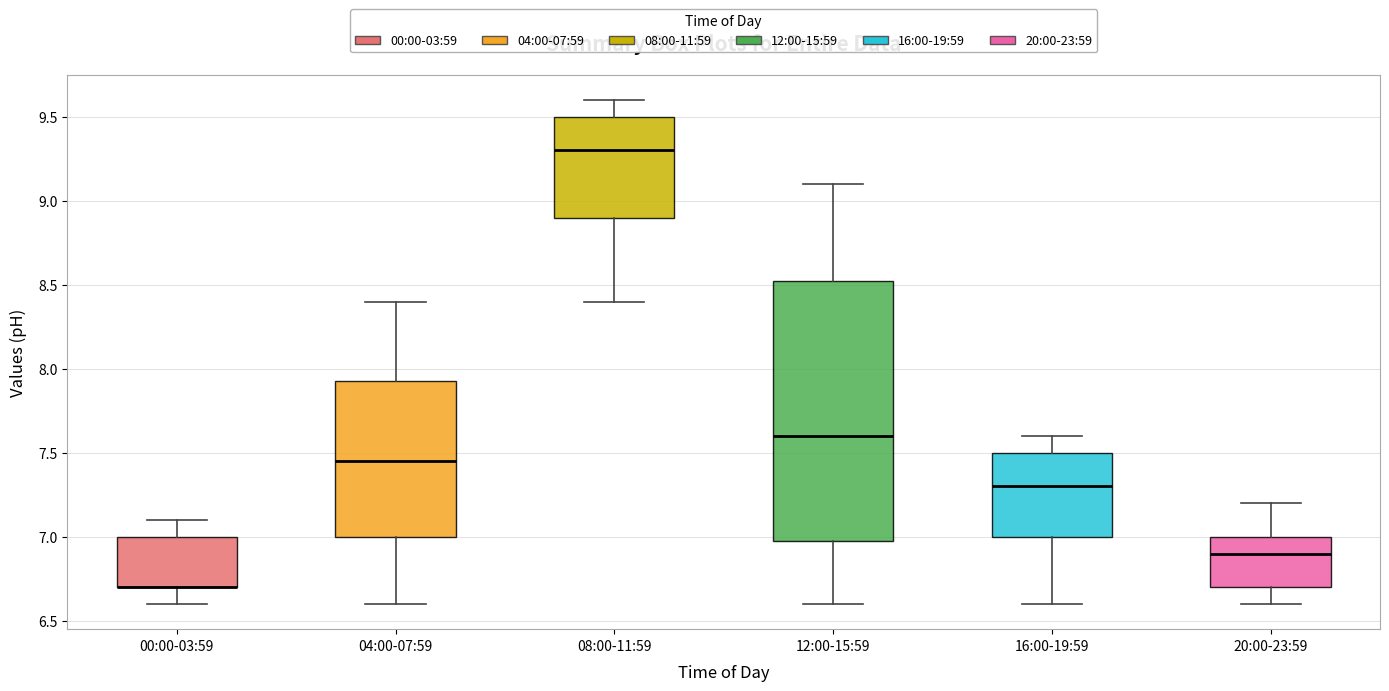

Reading left to right, transcribe this box plot: for each box, give where its median line is, the range the box spans, and where its two whiskers end, as read against the y-axis. The values are not printed on the chart, so give them approximately, as read against the axis.

00:00-03:59: median 6.70 (drawn on the box's lower edge), box 6.70 to 7.00, whiskers 6.60 to 7.10
04:00-07:59: median 7.45, box 7.00 to 7.95, whiskers 6.60 to 8.40
08:00-11:59: median 9.30, box 8.90 to 9.50, whiskers 8.40 to 9.60
12:00-15:59: median 7.60, box 7.00 to 8.55, whiskers 6.60 to 9.10
16:00-19:59: median 7.30, box 7.00 to 7.50, whiskers 6.60 to 7.60
20:00-23:59: median 6.90, box 6.70 to 7.00, whiskers 6.60 to 7.20